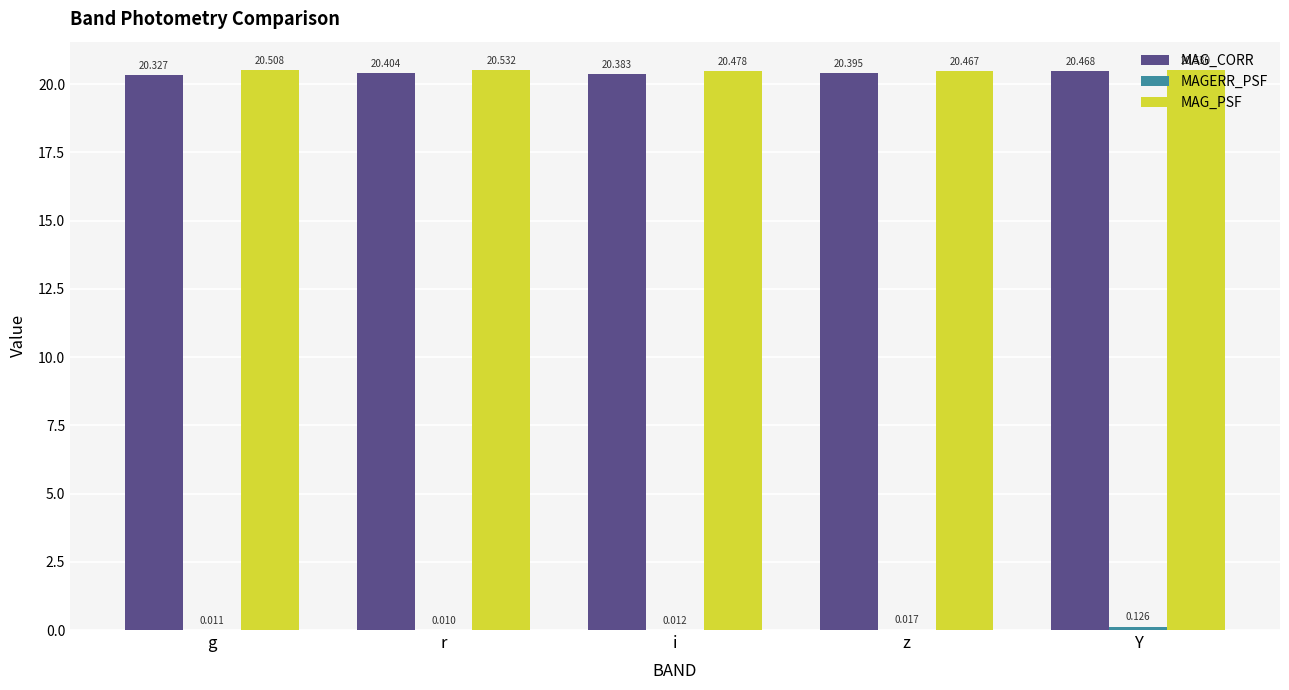

At which label does MAG_PSF reach its peak?

r